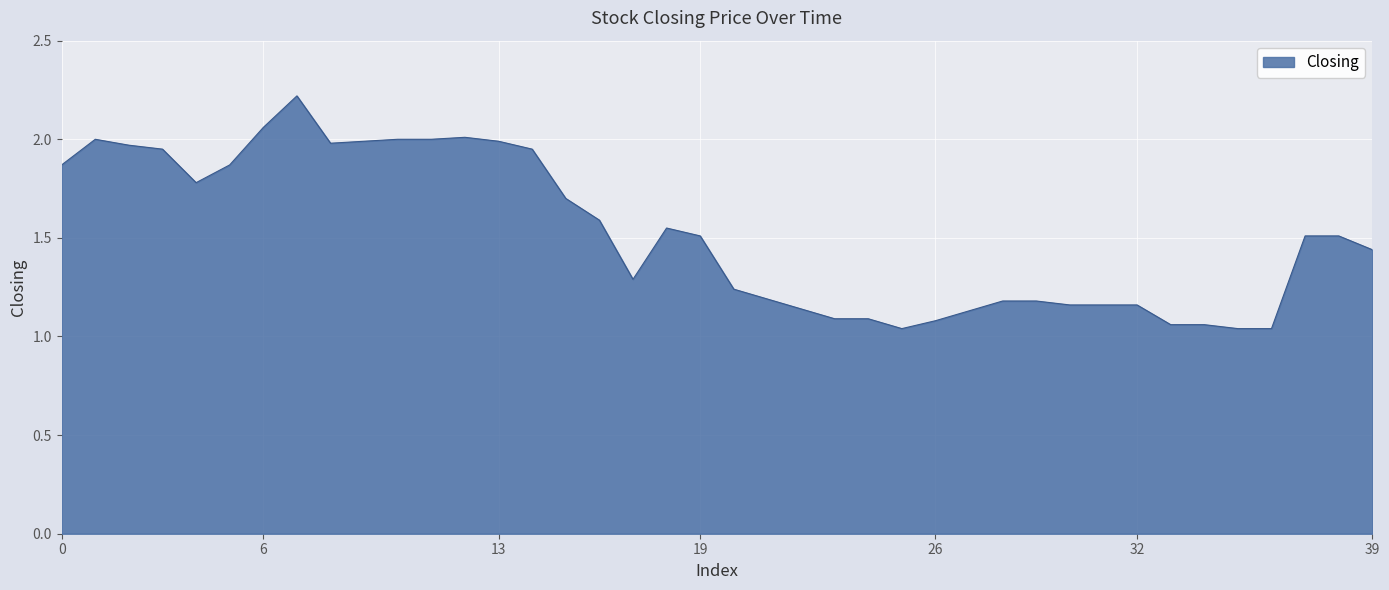

Is this an area chart (filled region under the line)?

Yes